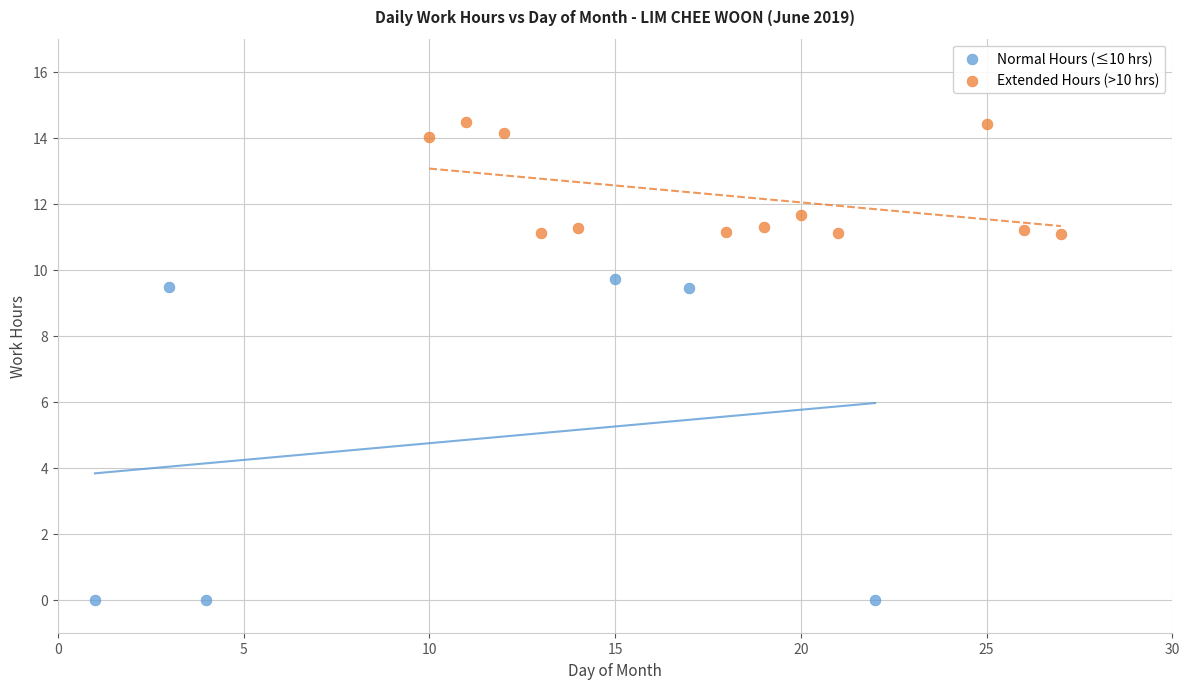

Which series contains the highest Y value?

Extended Hours (>10 hrs)